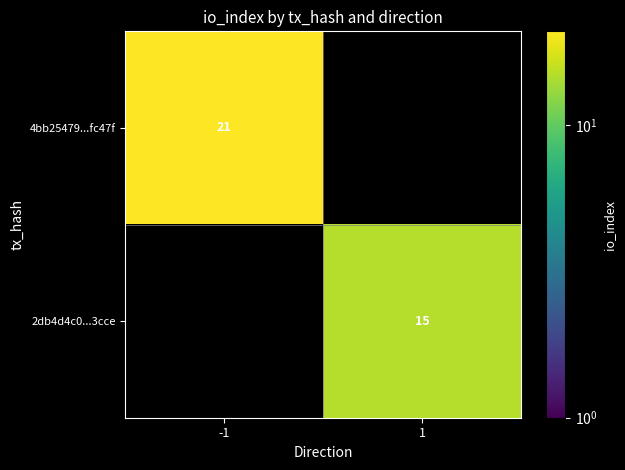

How many series are shown in this chart?

2